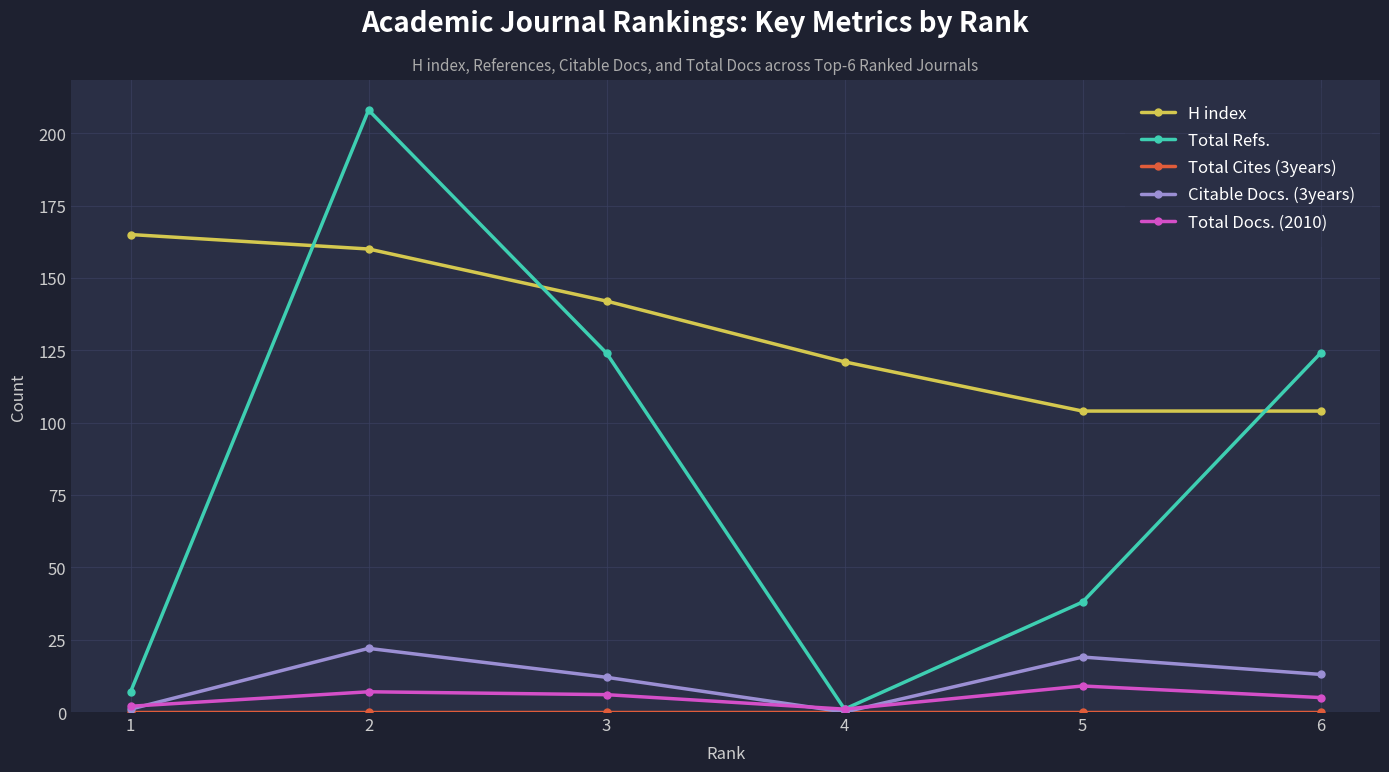

Between 2 and 3, which series saw the biggest shift?

Total Refs.